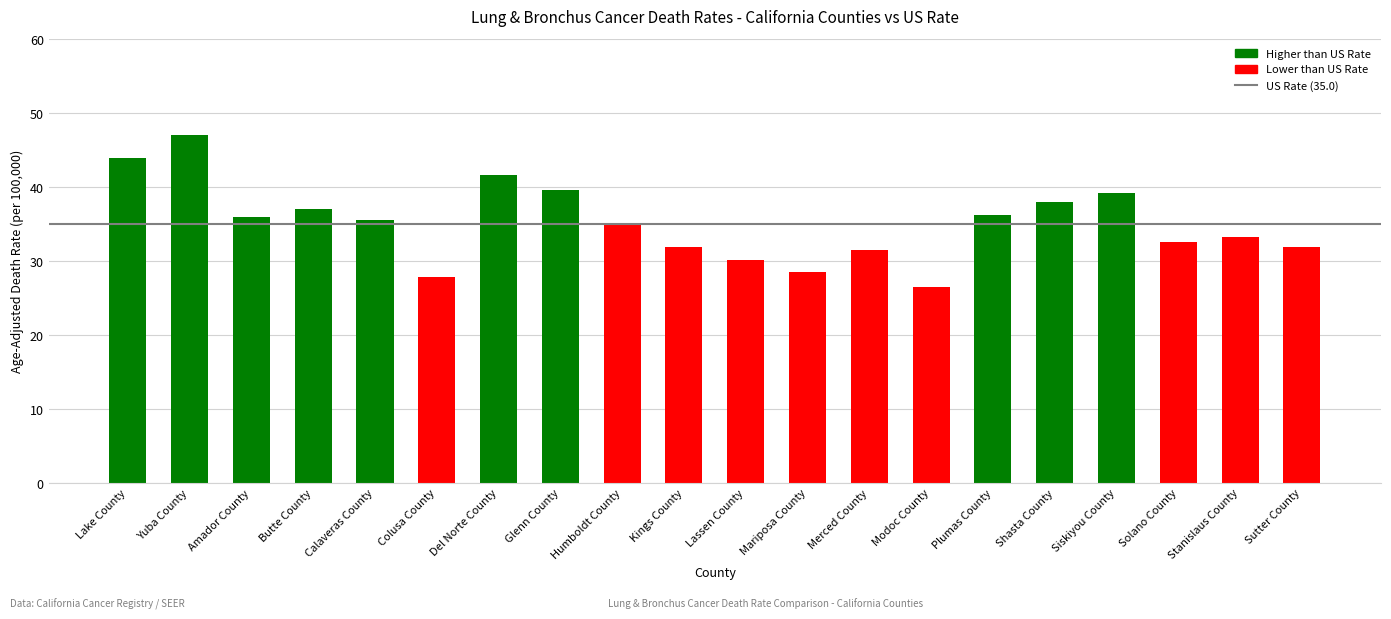

What is the label of the 9th bar from the left?

Humboldt County